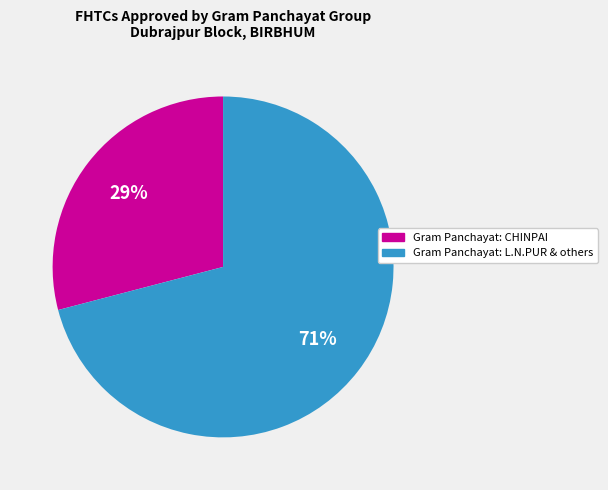

What is the majority slice?

Gram Panchayat: L.N.PUR & others